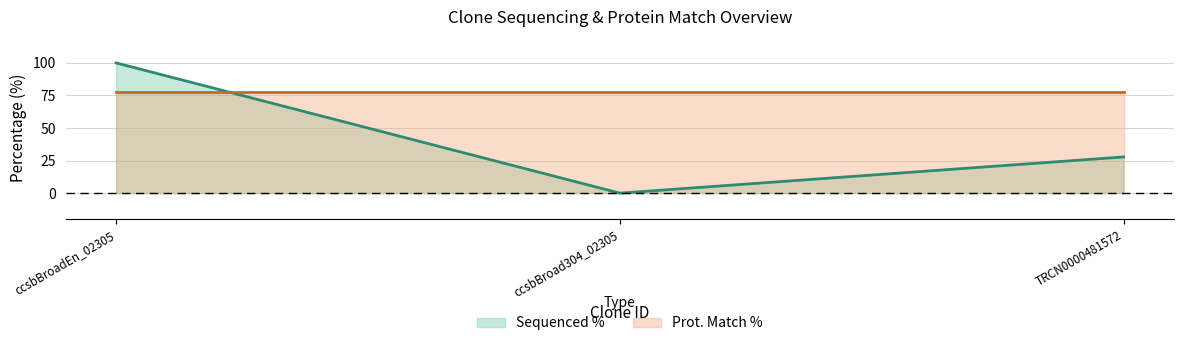

What is the maximum value shown in the chart?

100.0